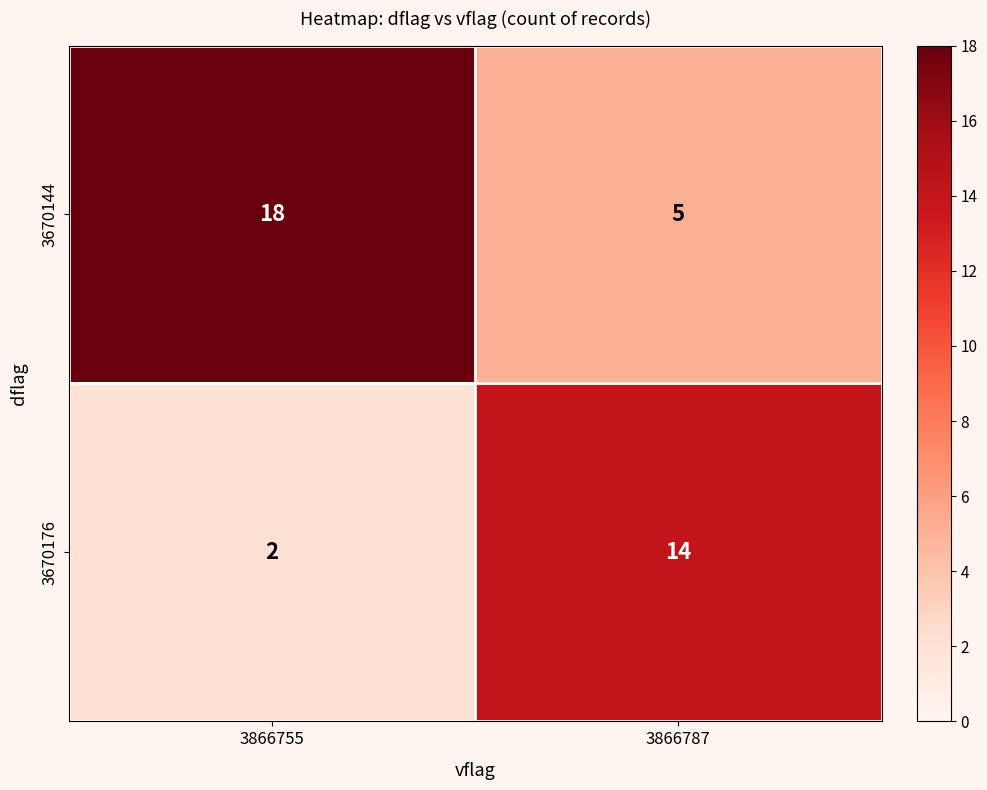

Reading right to left, transcribe all the data shown in this chart.

3670144: 3866787=5	3866755=18
3670176: 3866787=14	3866755=2